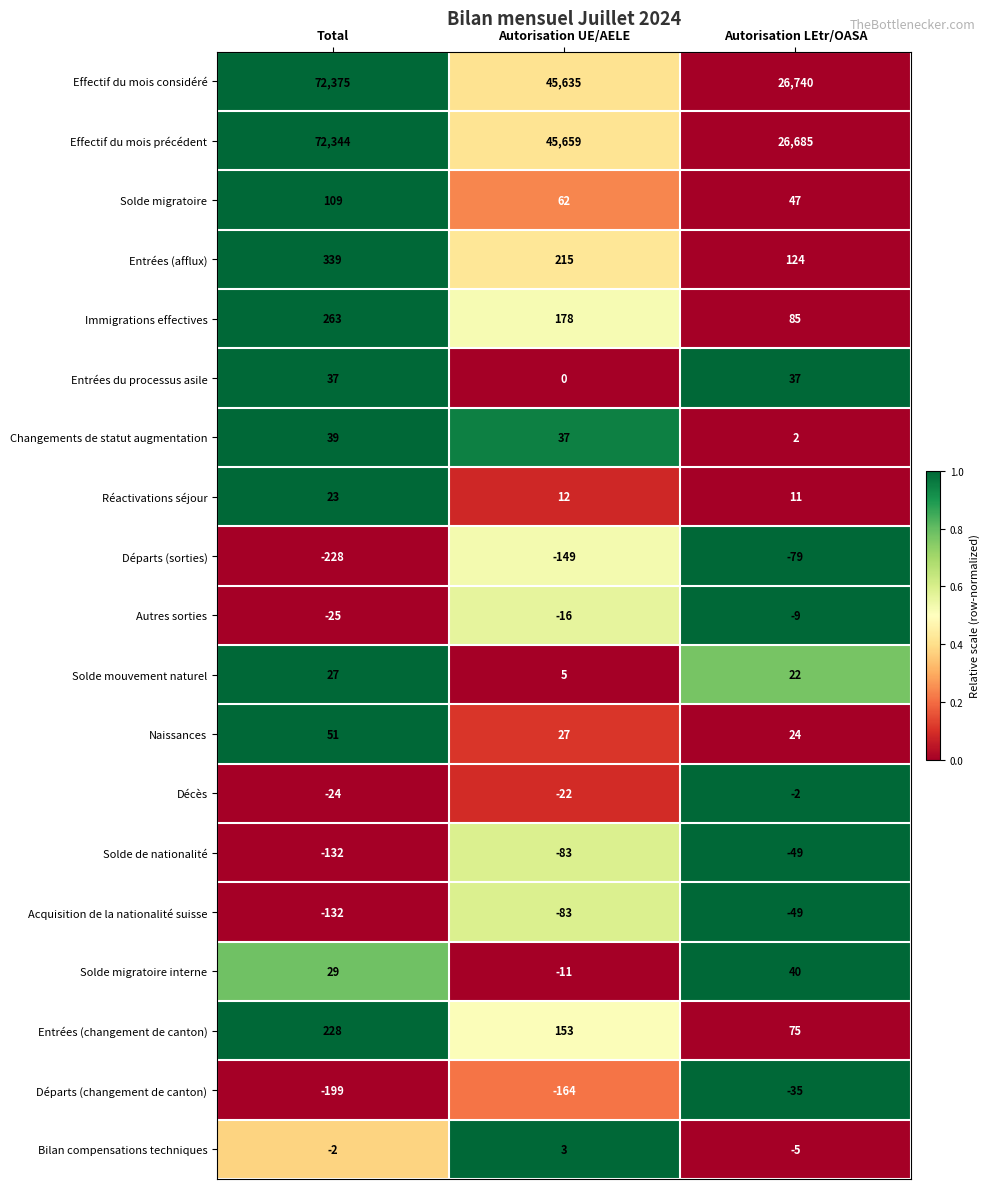

What is the total value across all series at Autorisation UE/AELE?

91458